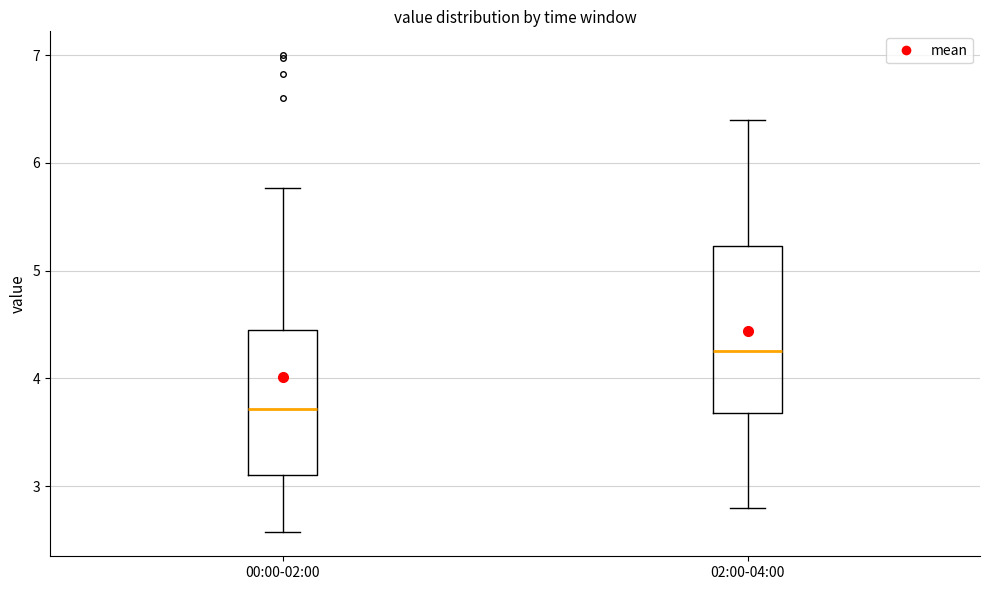

Which box is the tallest, from its lower edge to its upper edge?

02:00-04:00